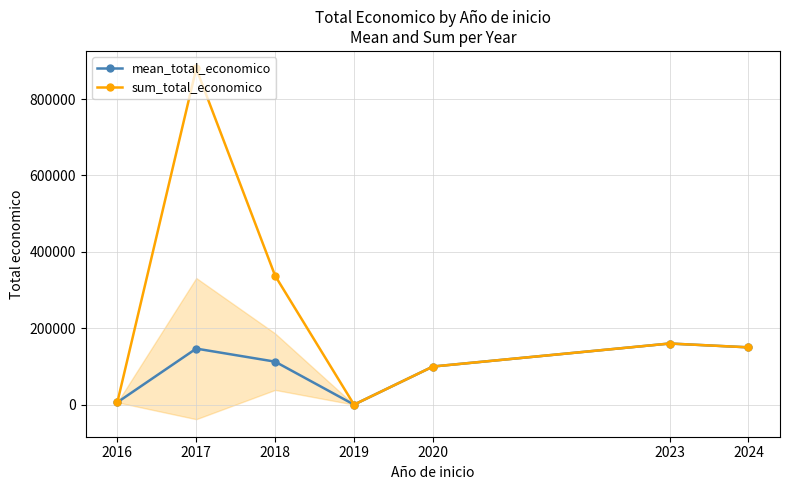

What is the sum of all mean_total_economico values?

674989